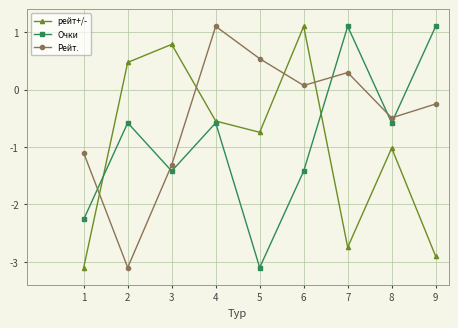

True or false: Рейт. has a value of -1.3 at 3.

True